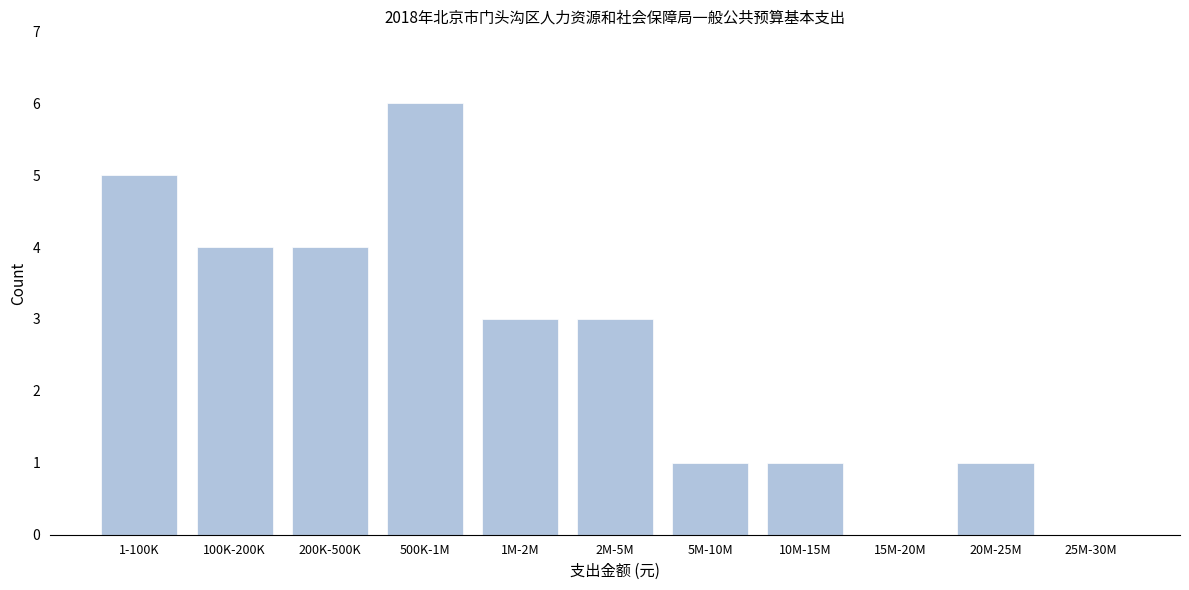

Reading right to left, what are all the values shown in this chart?

25M-30M=0	20M-25M=1	15M-20M=0	10M-15M=1	5M-10M=1	2M-5M=3	1M-2M=3	500K-1M=6	200K-500K=4	100K-200K=4	1-100K=5